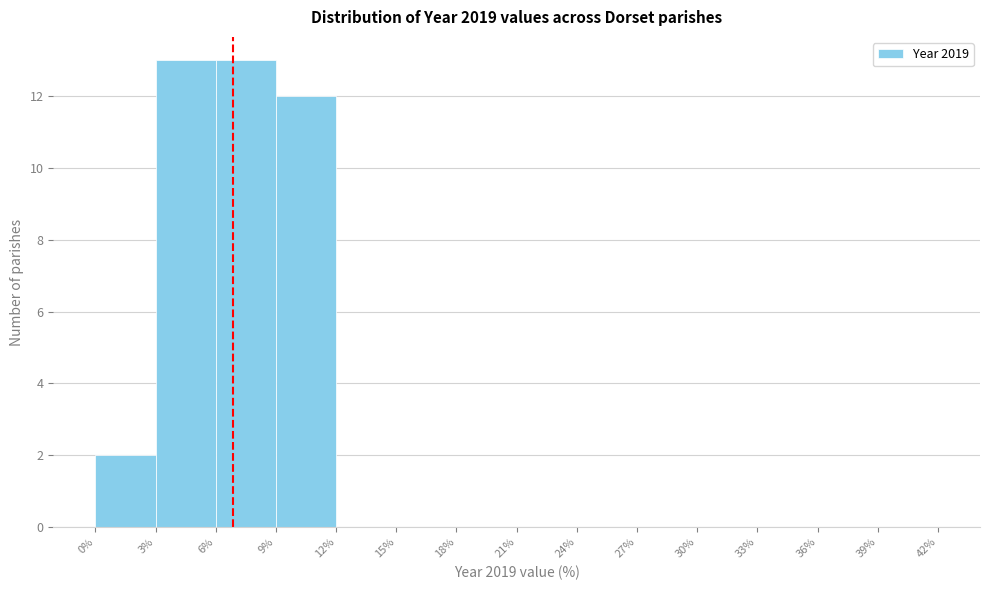

Reading left to right, list every bar in this chart as the range it spans on the x-axis followed by its height. The values are not printed on the chart, so give them approximately, as read against the axis.

0% to 3%: 2
3% to 6%: 13
6% to 9%: 13
9% to 12%: 12
12% to 15%: 0
15% to 18%: 0
18% to 21%: 0
21% to 24%: 0
24% to 27%: 0
27% to 30%: 0
30% to 33%: 0
33% to 36%: 0
36% to 39%: 0
39% to 42%: 0